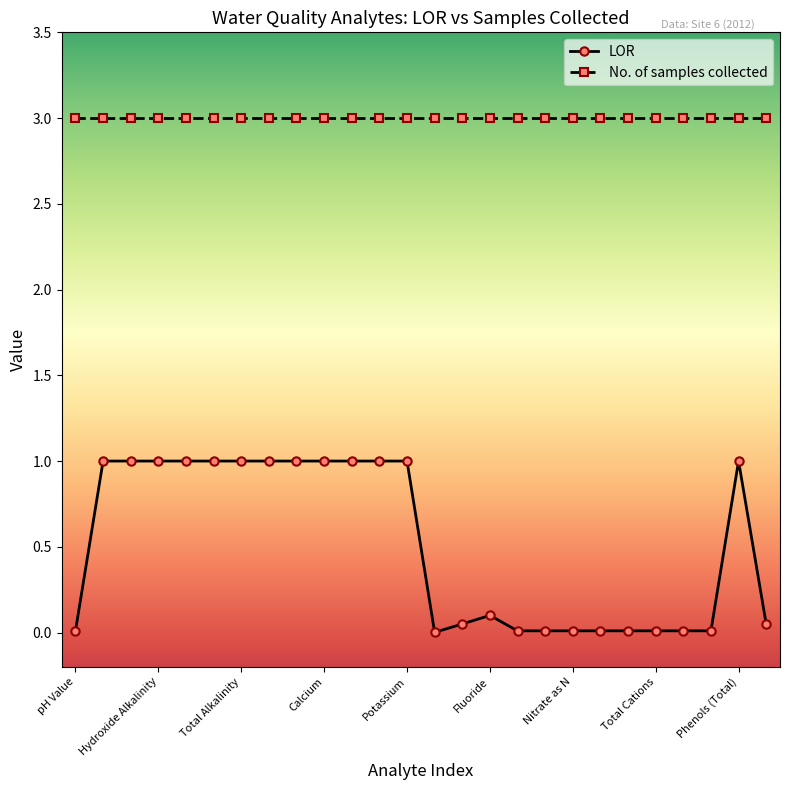

What is the value of the LOR point at the 12th from the left?

1.0